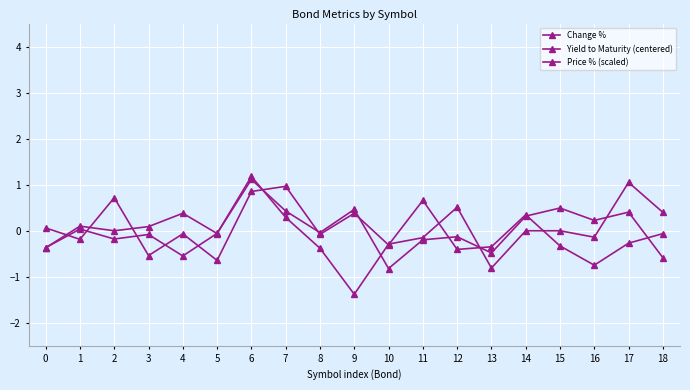

The Yield to Maturity (centered) series shows -0.1 at 3. True or false?

True